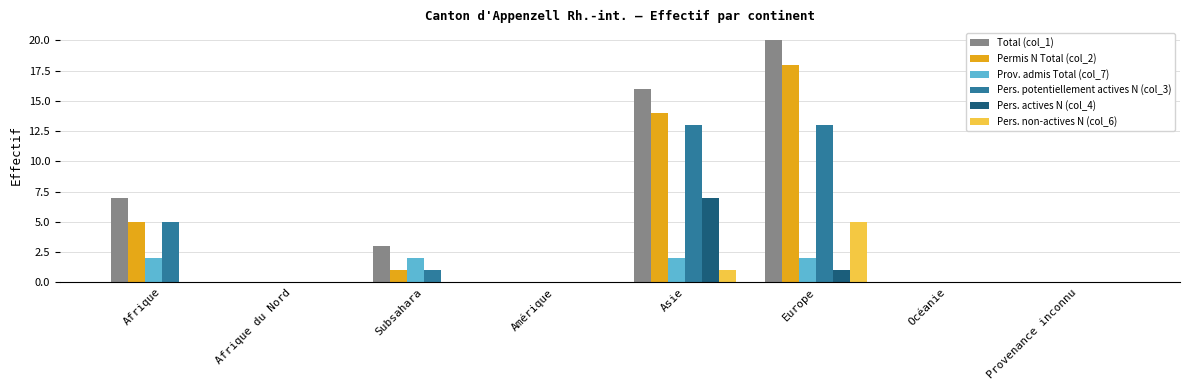

At which label does Pers. non-actives N (col_6) reach its peak?

Europe